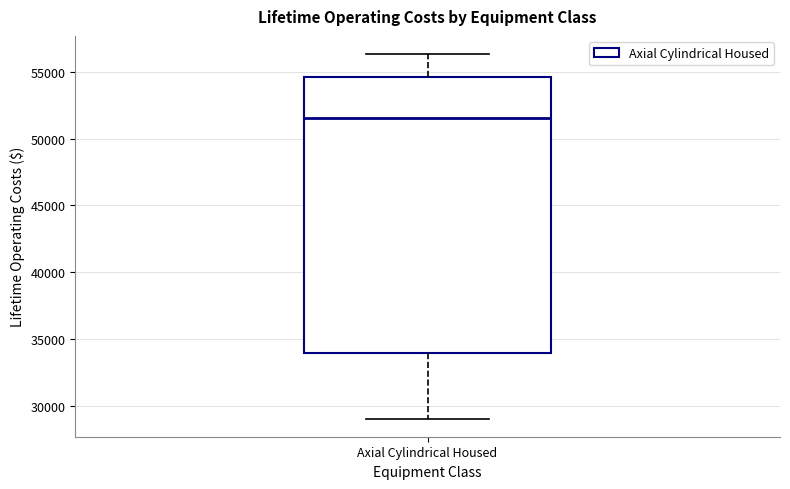

Where does the upper whisker of the box for Axial Cylindrical Housed end on the y-axis? The values are not printed on the chart, so give them approximately, as read against the axis.

56500